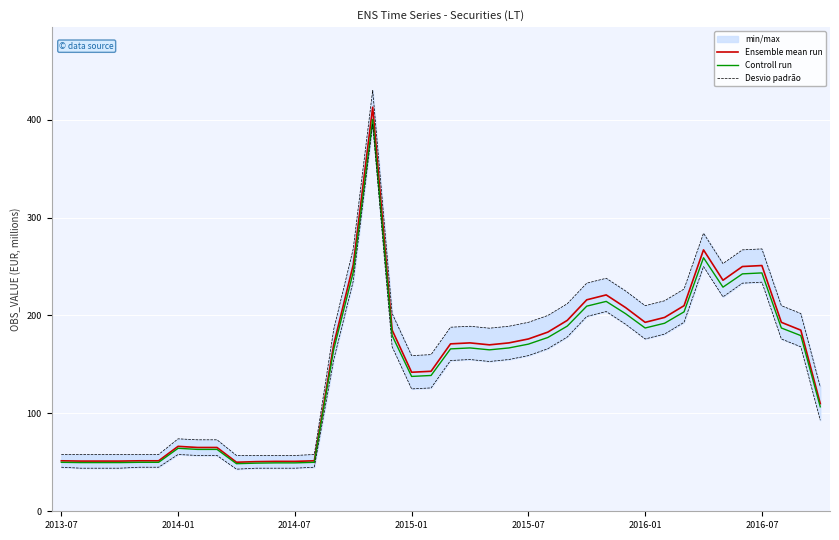

Where is Desvio padrão nearest to the value 219?

34